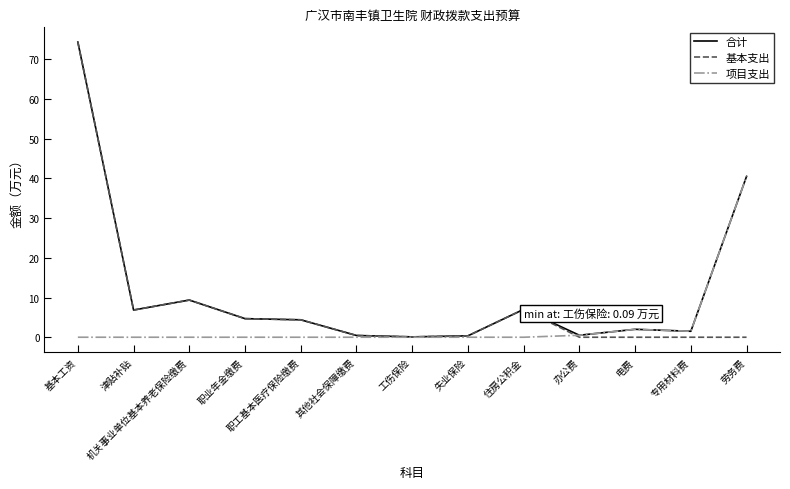

What is the difference between the highest and lowest values at 职业年金缴费?

4.7